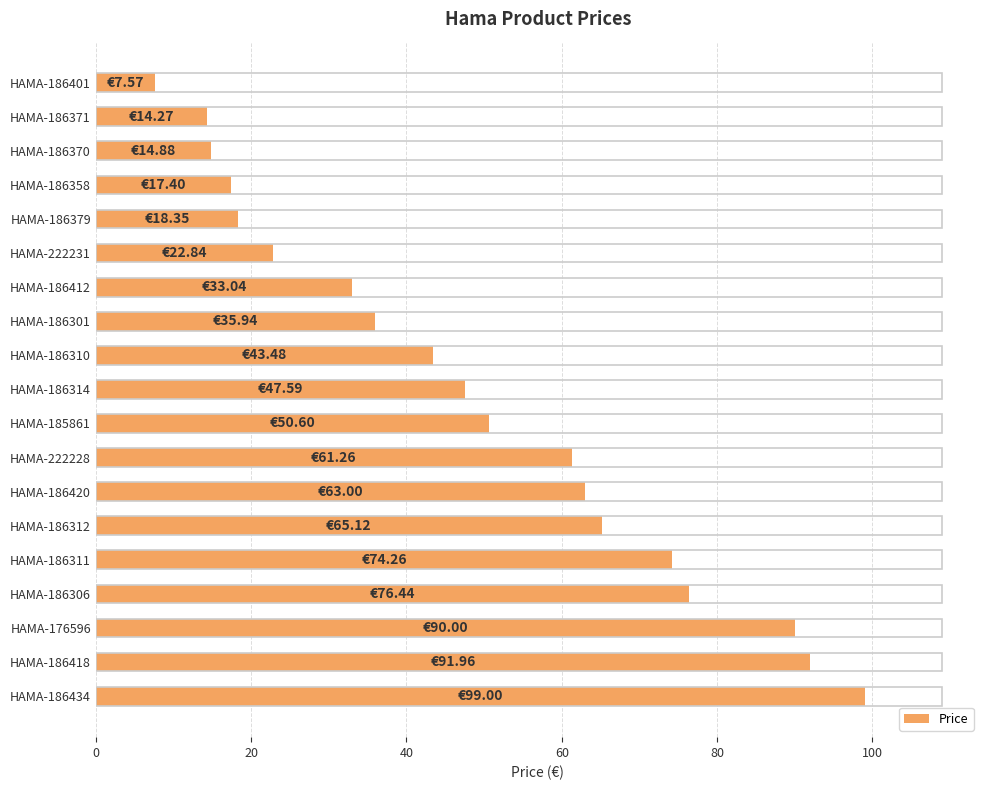

Approximately how many times larger is the value at HAMA-186412 compared to HAMA-222228?

0.5